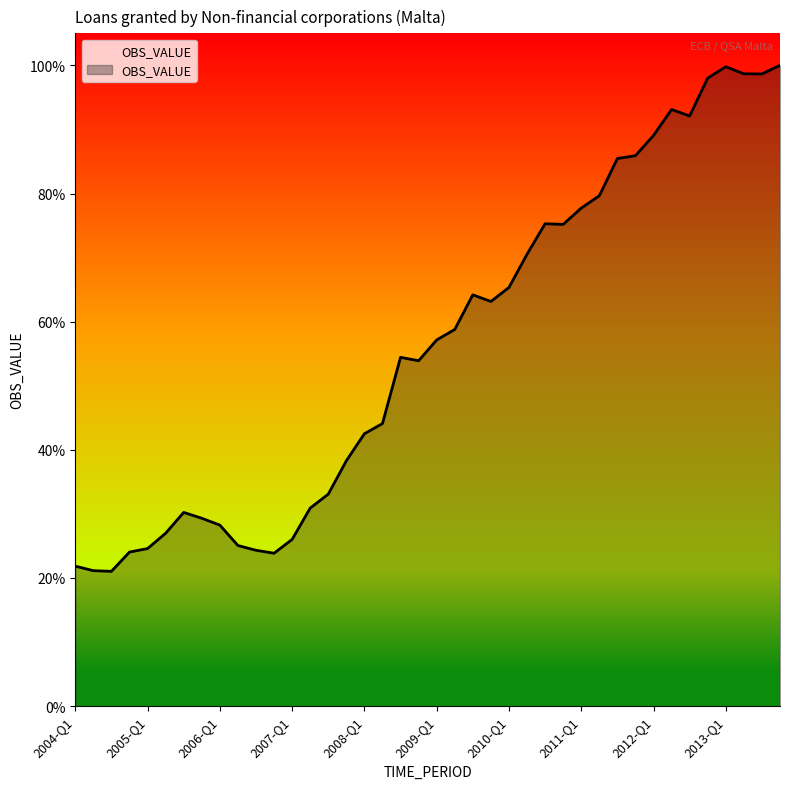

Does the chart display data point markers on the line(s)?

No